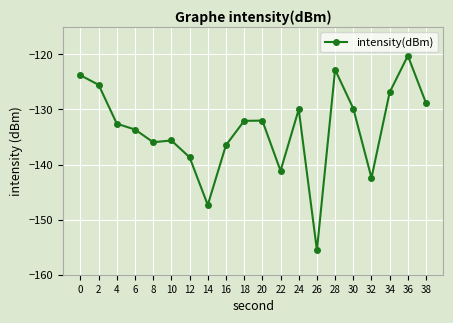

What is the value of the 12th point from the left?

-141.1